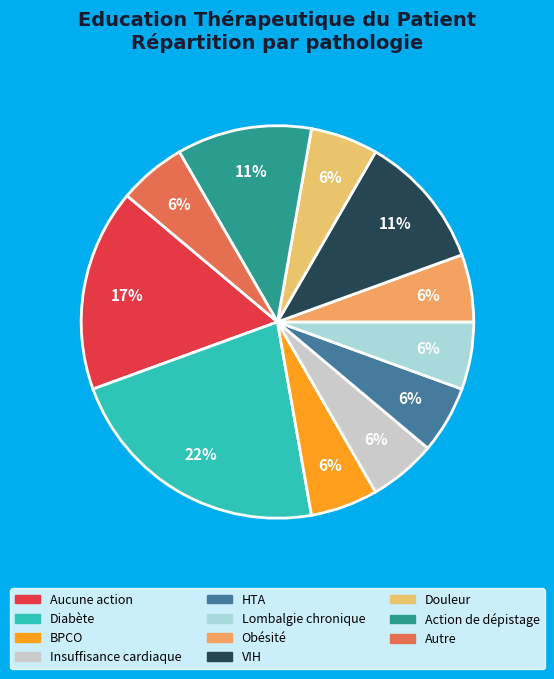

To the nearest percent, what percentage of the pie is Lombalgie chronique?

6%